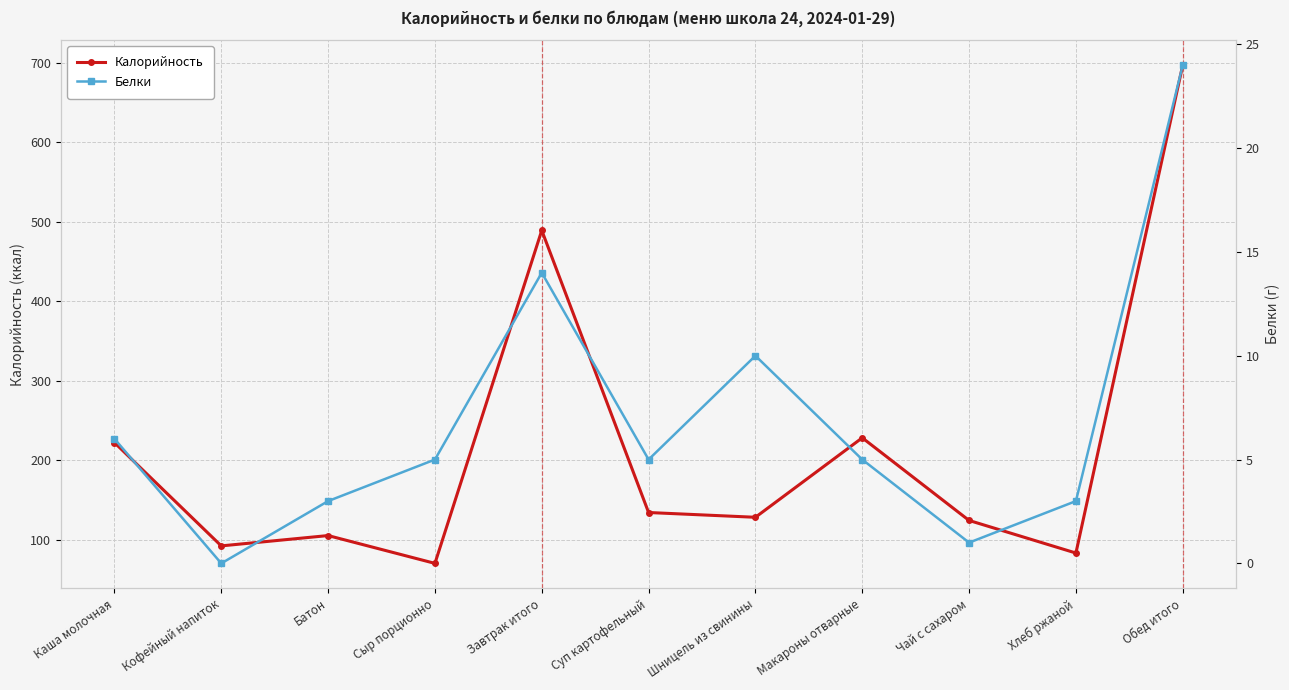

True or false: Калорийность and Белки intersect in this chart.

False